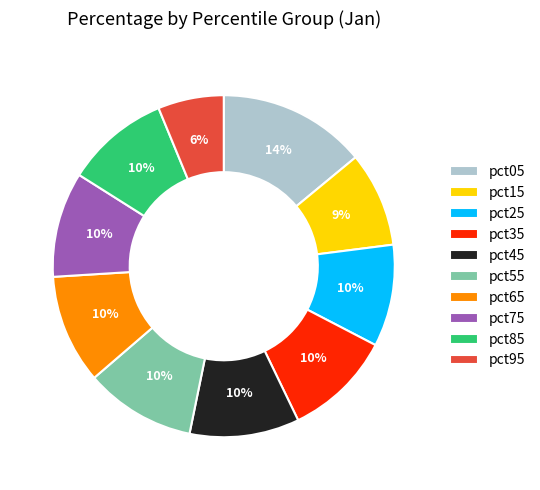

To the nearest percent, what is the average slice percentage?

10%